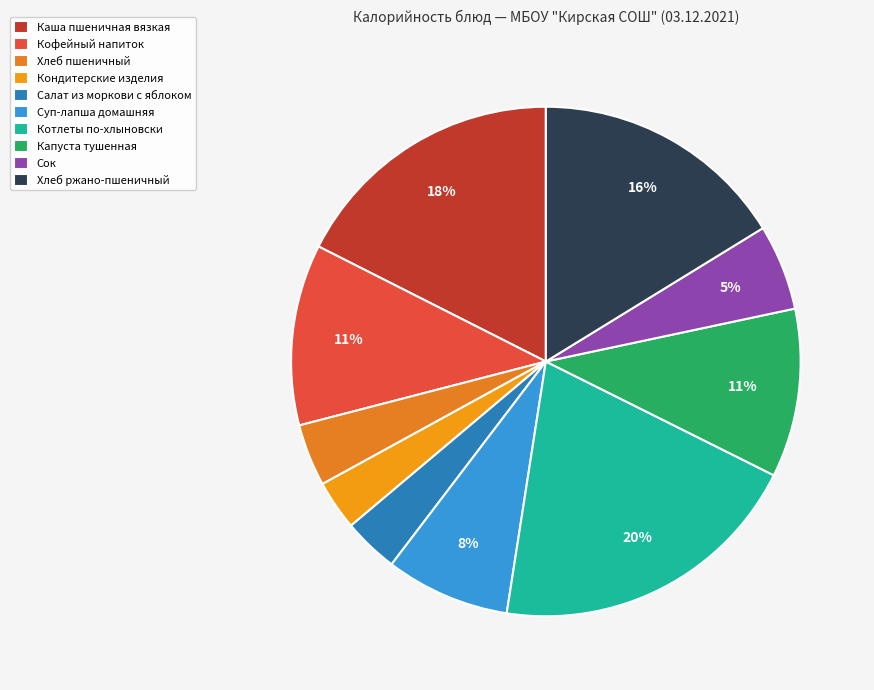

The Салат из моркови с яблоком slice represents 9% of the pie. True or false?

False